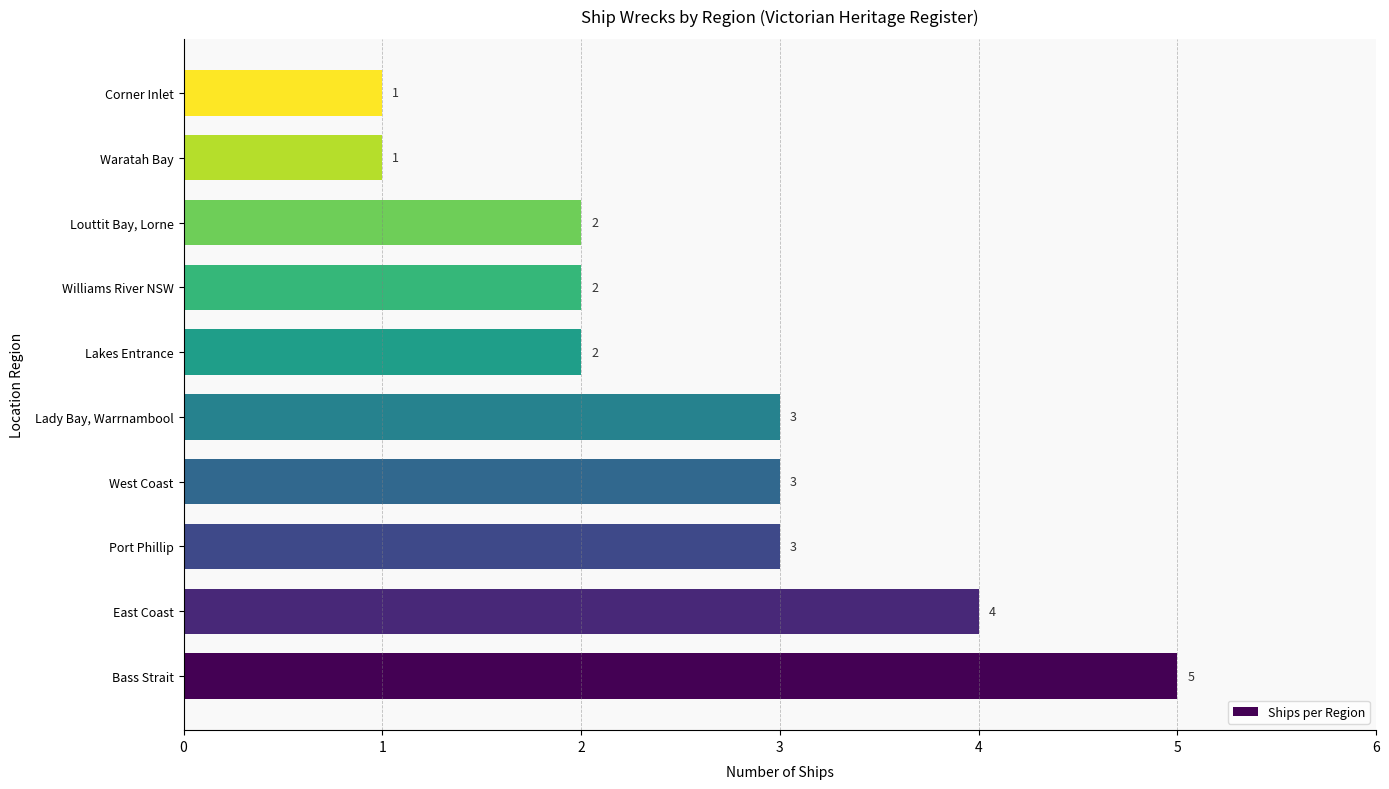

Are the bars horizontal?

Yes